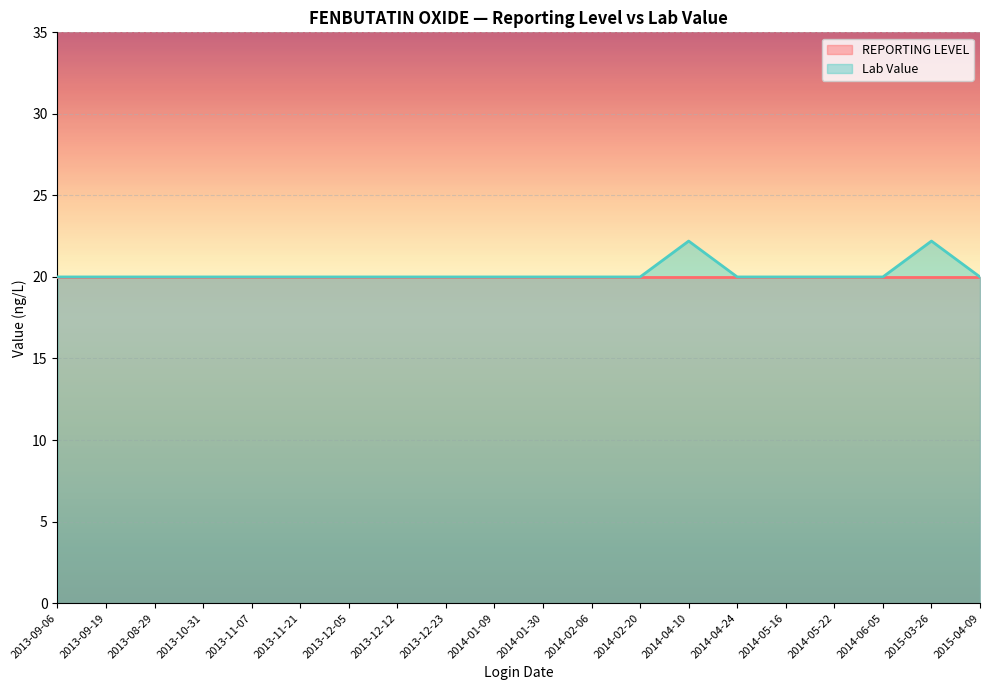

Rank the categories by value from lowest to highest.

2013-09-06, 2013-09-19, 2013-08-29, 2013-10-31, 2013-11-07, 2013-11-21, 2013-12-05, 2013-12-12, 2013-12-23, 2014-01-09, 2014-01-30, 2014-02-06, 2014-02-20, 2014-04-24, 2014-05-16, 2014-05-22, 2014-06-05, 2015-04-09, 2014-04-10, 2015-03-26